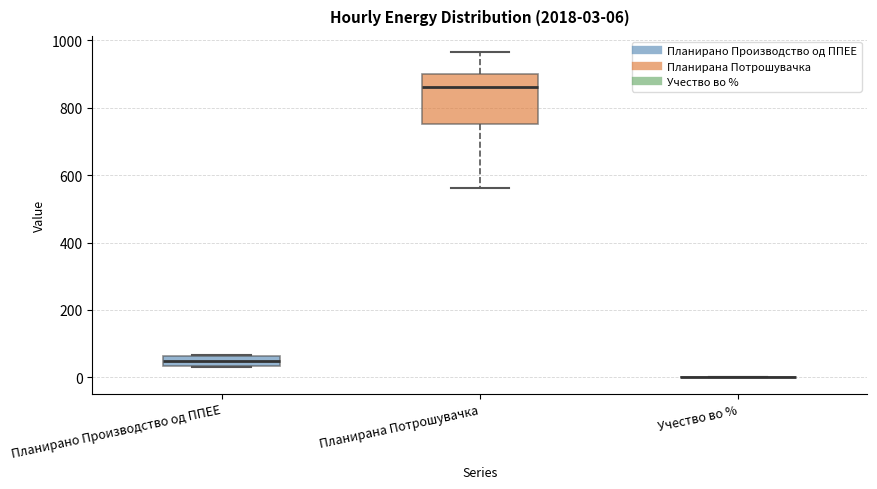

Which box is the tallest, from its lower edge to its upper edge?

Планирана Потрошувачка